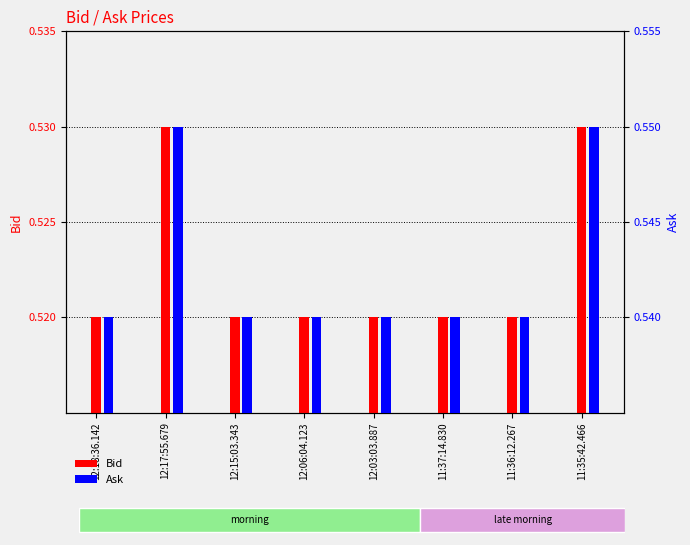

How many distinct data groups are displayed?

2